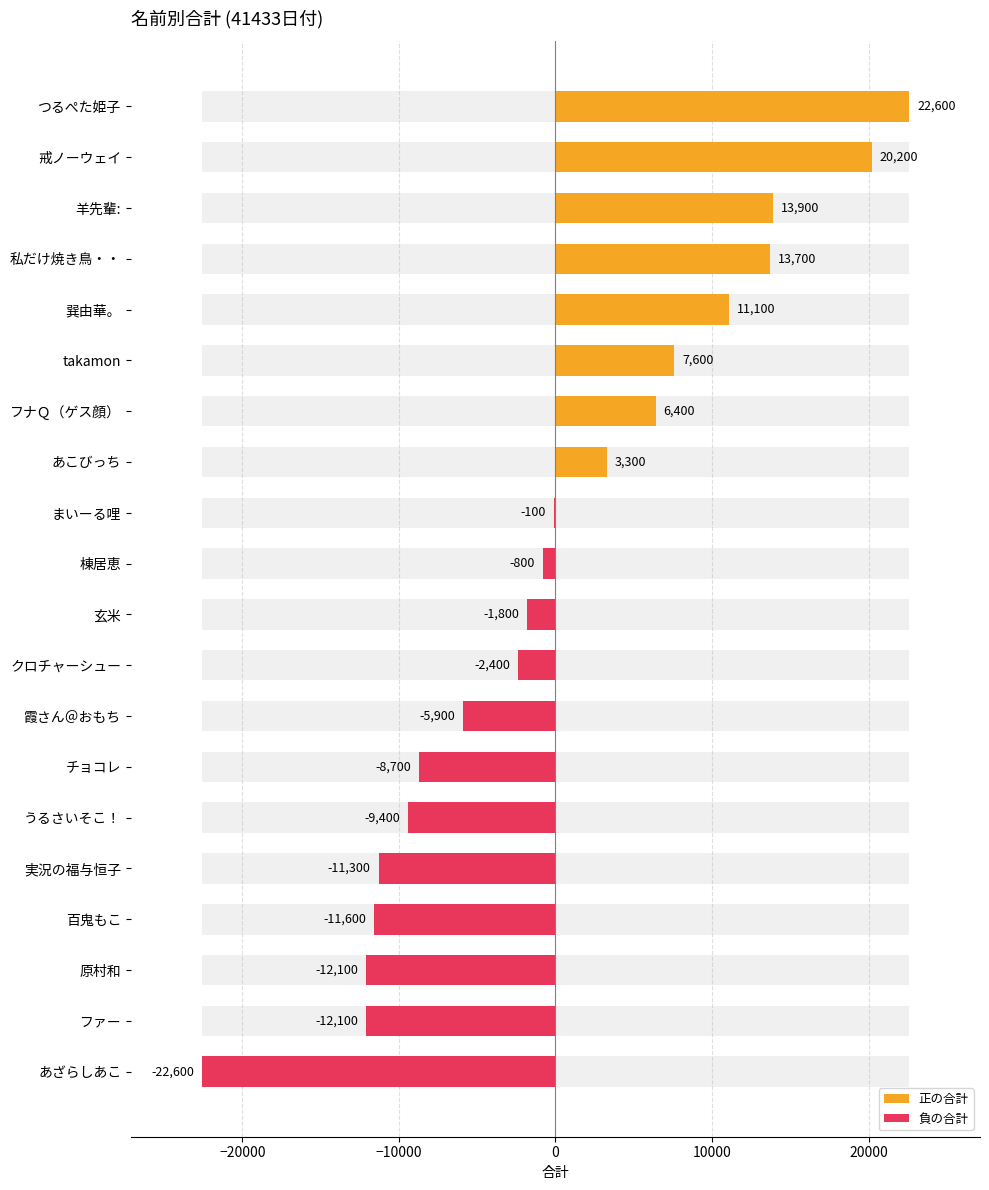

The chart shows a value of -43 at まいーる哩. True or false?

False